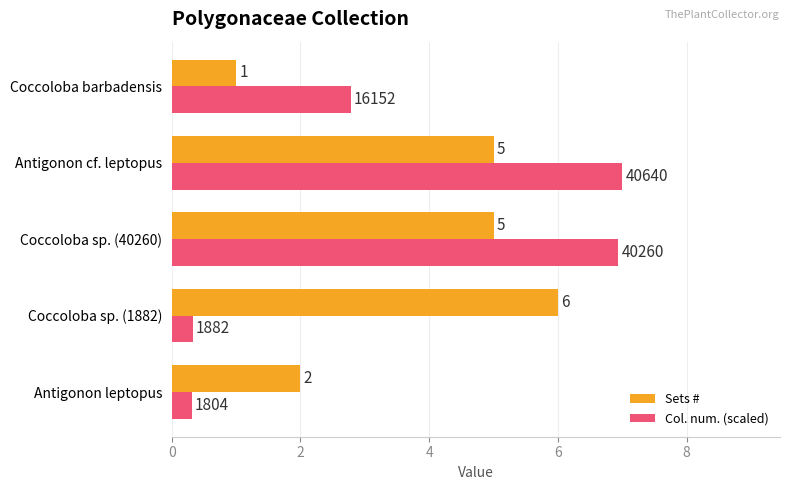

How many values in the Col. num. (scaled) series exceed 2?

3